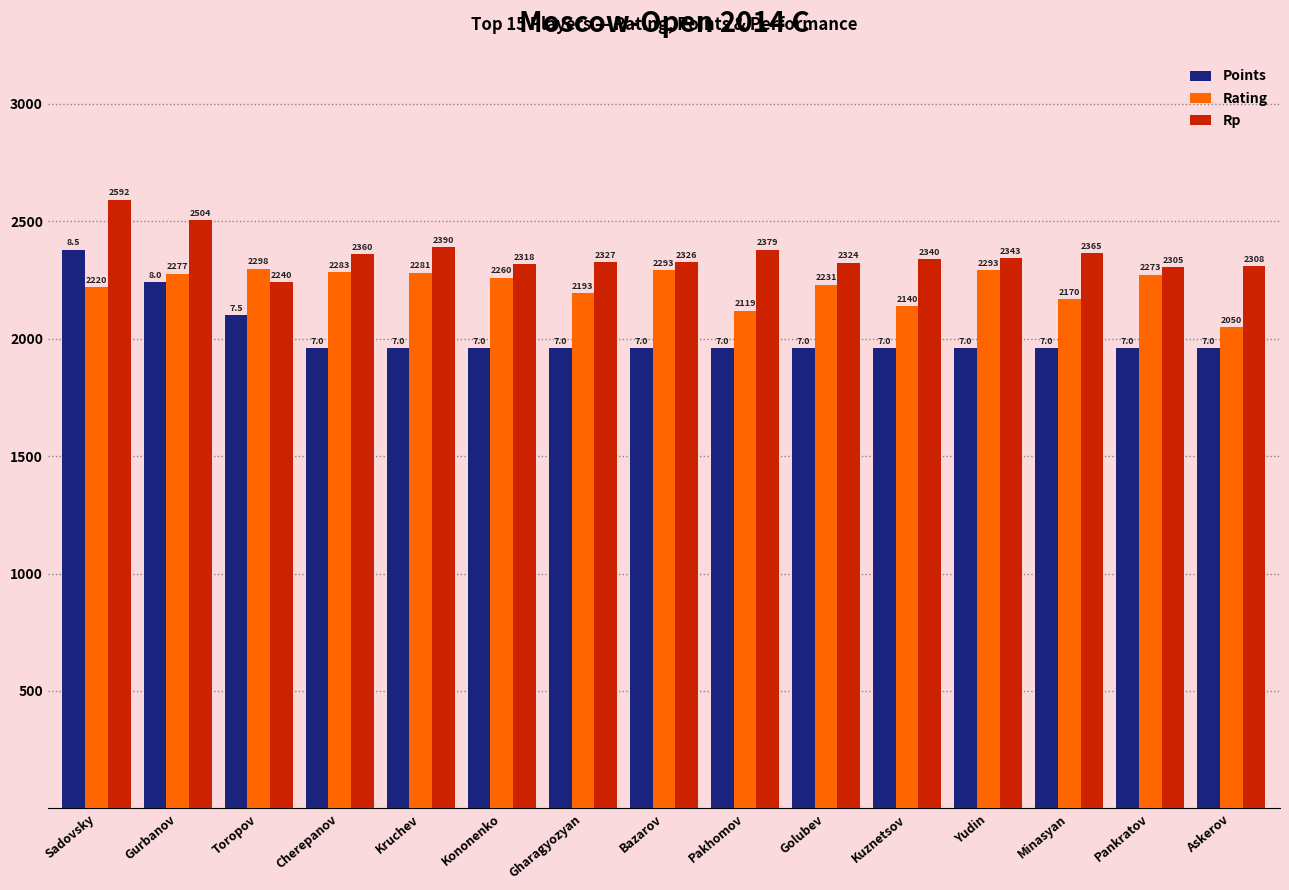

What are all the series names shown in the legend?

Points, Rating, Rp